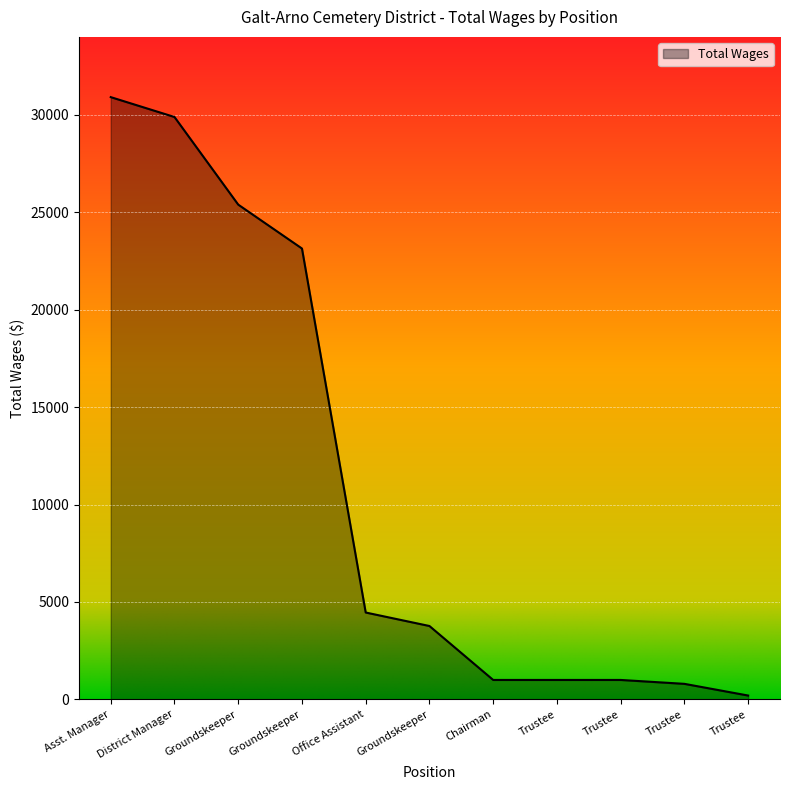

Is this an area chart (filled region under the line)?

Yes